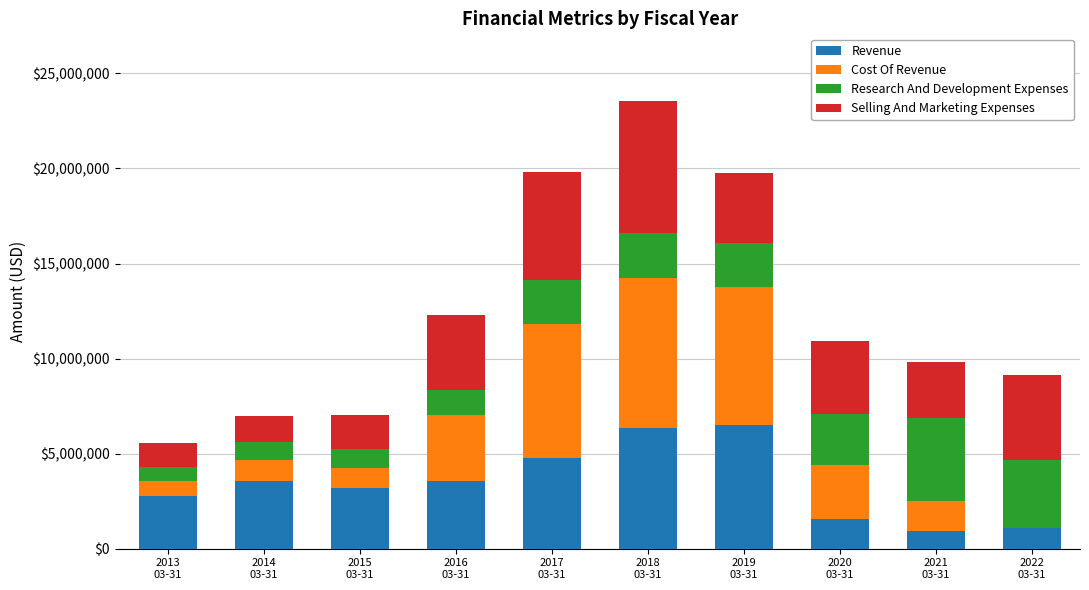

What is the maximum value for Revenue?

6499000